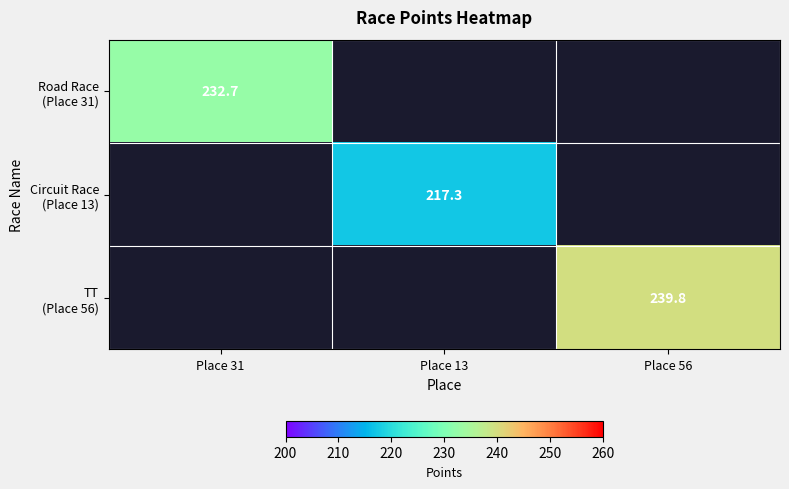

True or false: Road Race (Place 31) has a value of 232.7 at Place 31.

True